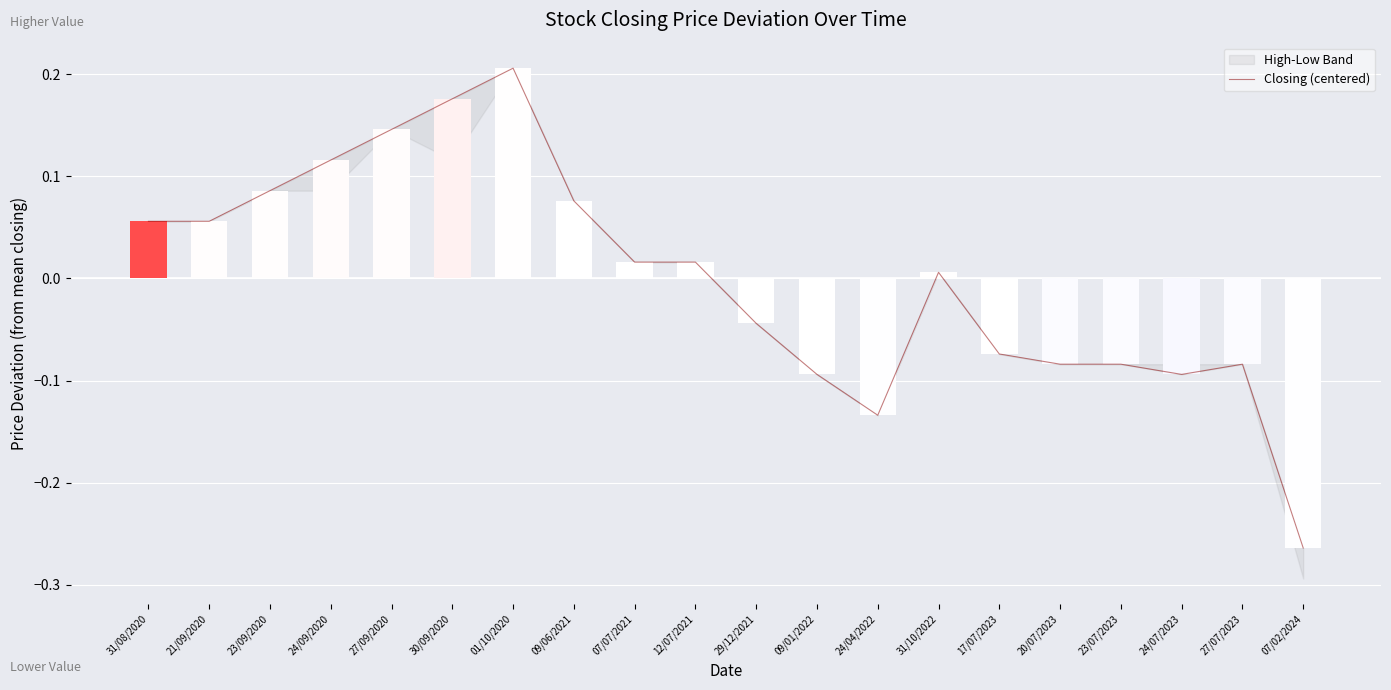

Reading left to right, list all the values displayed in this chart.

31/08/2020=0.1	21/09/2020=0.1	23/09/2020=0.1	24/09/2020=0.1	27/09/2020=0.1	30/09/2020=0.2	01/10/2020=0.2	09/06/2021=0.1	07/07/2021=0.0	12/07/2021=0.0	29/12/2021=-0.0	09/01/2022=-0.1	24/04/2022=-0.1	31/10/2022=0.0	17/07/2023=-0.1	20/07/2023=-0.1	23/07/2023=-0.1	24/07/2023=-0.1	27/07/2023=-0.1	07/02/2024=-0.3